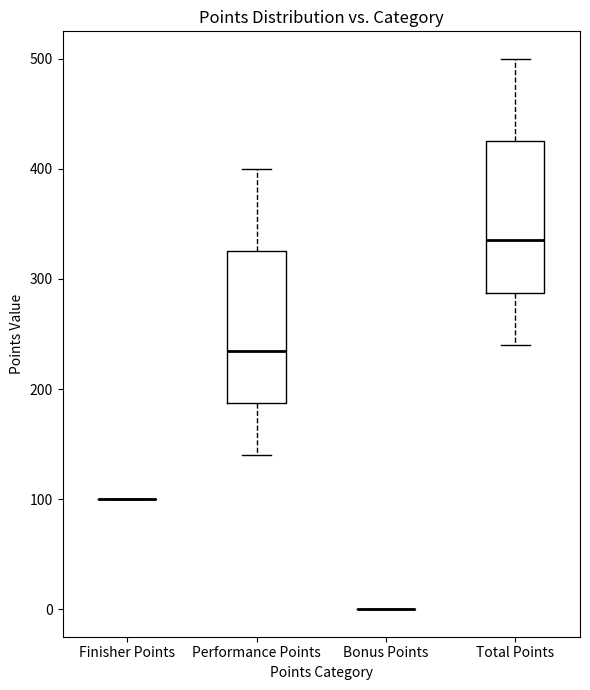

Reading left to right, read every box against the y-axis: the position of its median line, the range the box covers, and the ends of its whiskers. The values are not printed on the chart, so give them approximately, as read against the axis.

Finisher Points: box collapsed to a line at 100, whiskers 100 to 100
Performance Points: median 240, box 190 to 330, whiskers 140 to 400
Bonus Points: box collapsed to a line at 0, whiskers 0 to 0
Total Points: median 340, box 290 to 430, whiskers 240 to 500